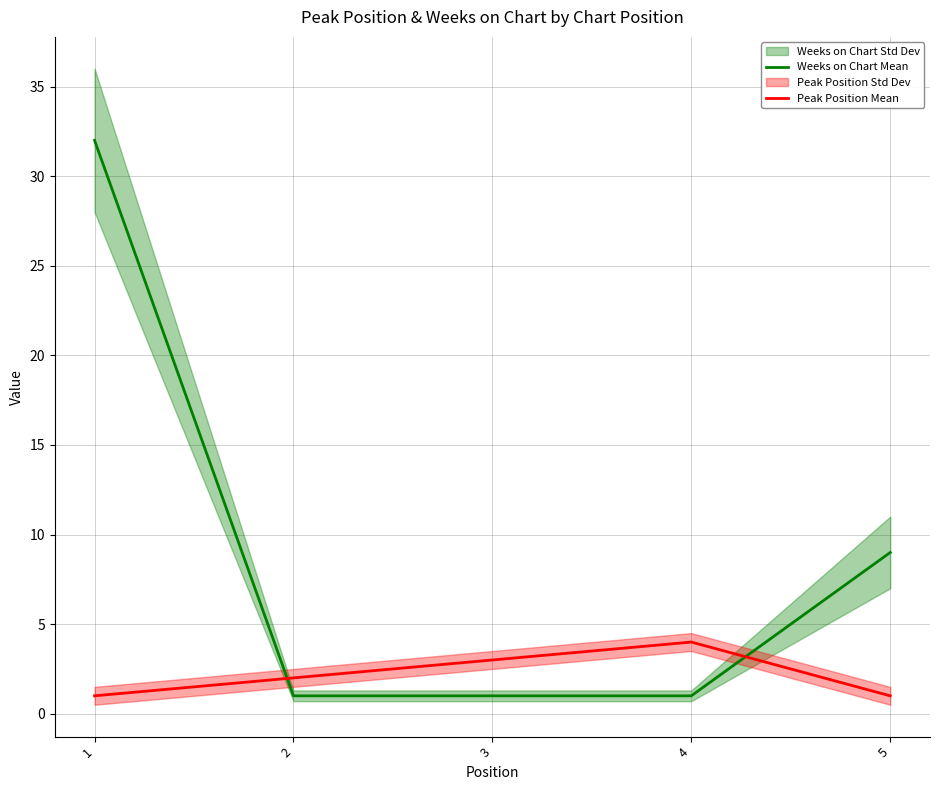

What is the sum of the Peak Position Mean values at 5 and 3?

4